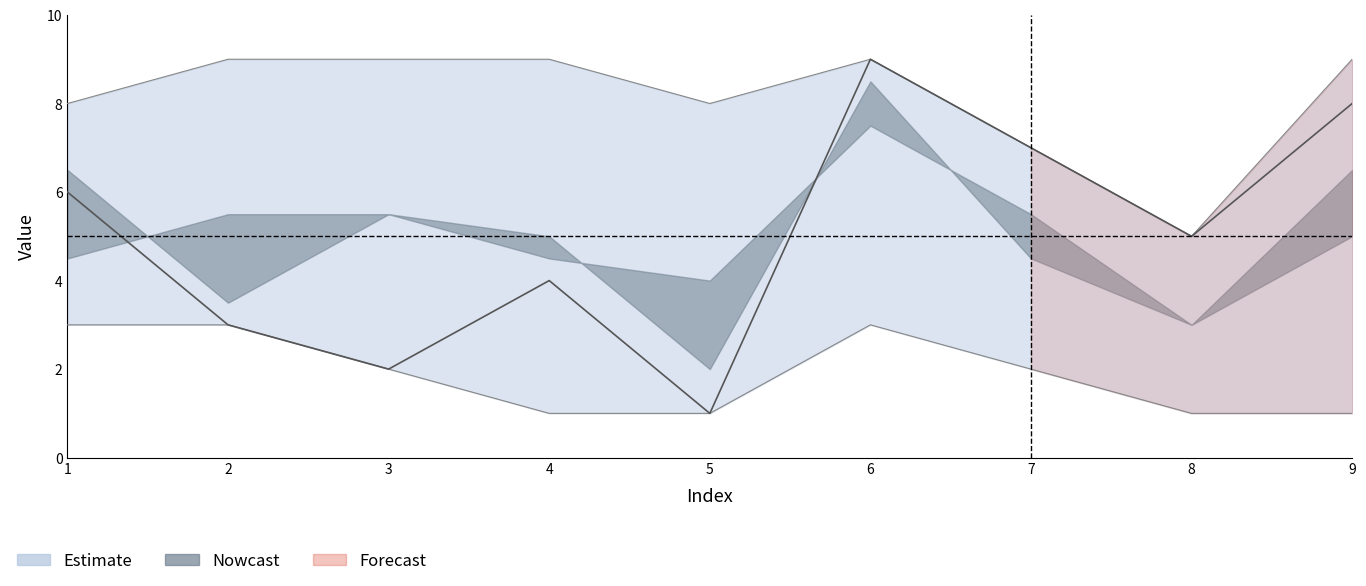

At how many categories does at least one series exceed 5?

8